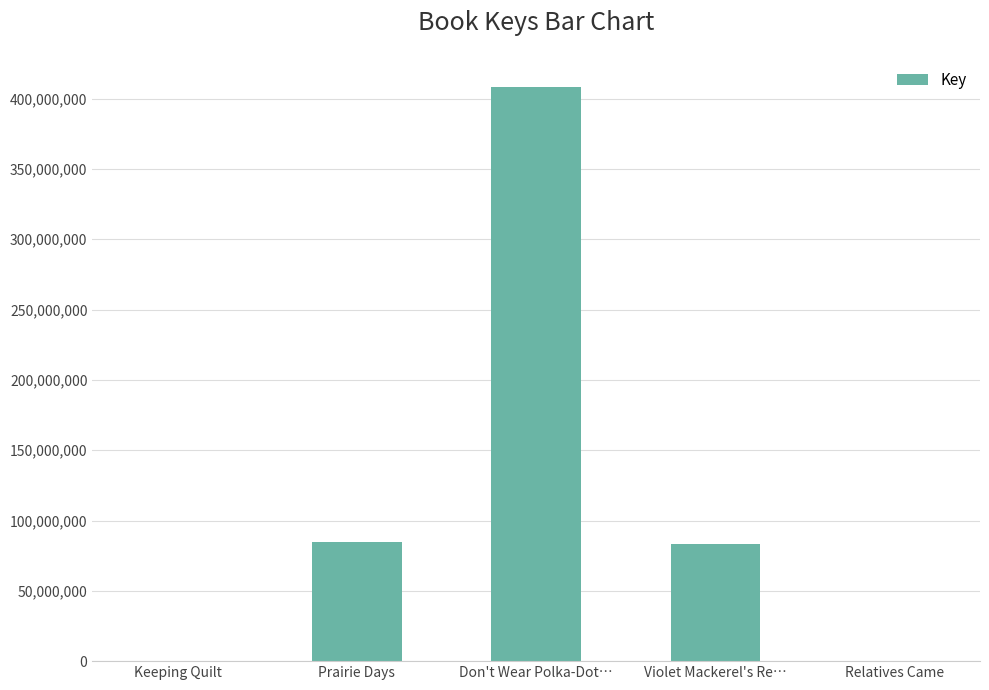

What is the greatest value displayed?

408590419